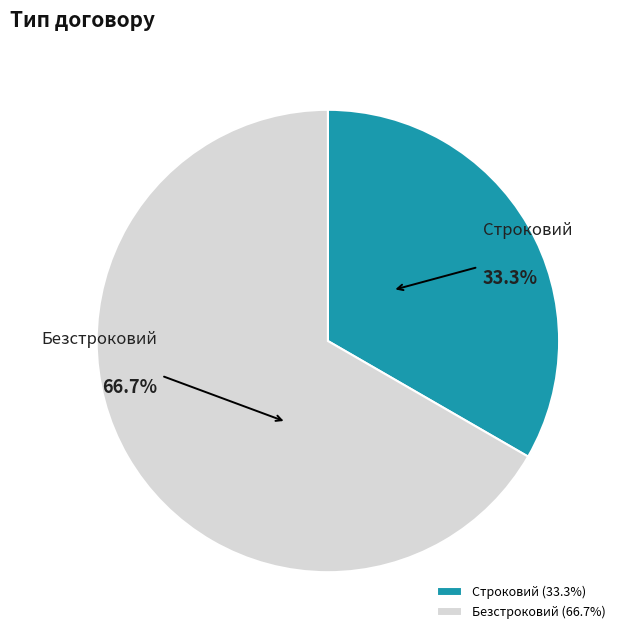

Approximately how many times larger is the value at Безстроковий compared to Строковий?

2.0